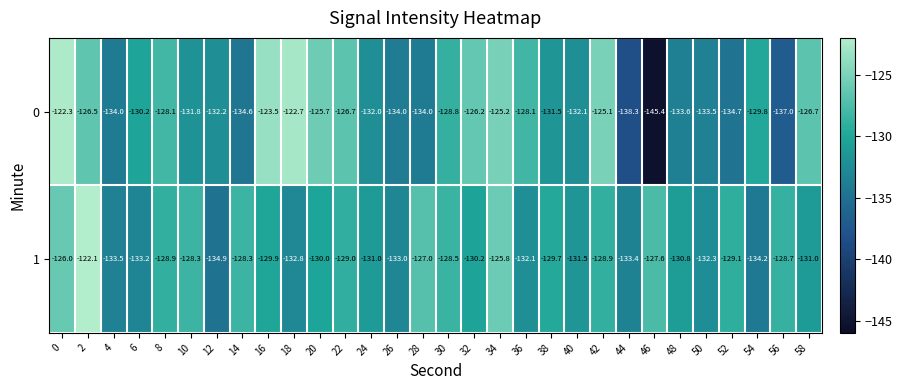

What is the total value across all series at 52?

-263.8